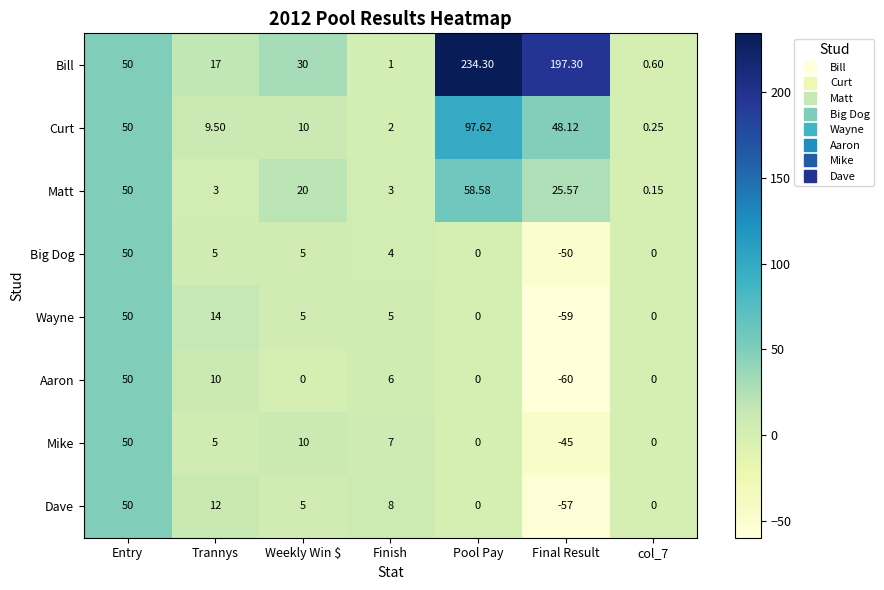

Is the value of Matt at Pool Pay greater than the value of Curt at Entry?

Yes